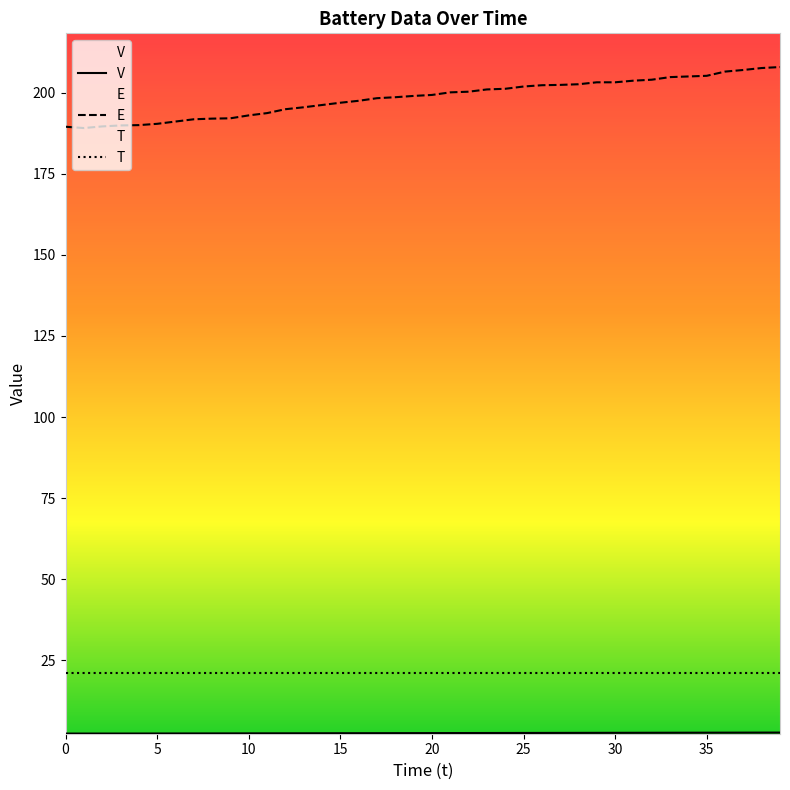

What is the lowest value of the E series?

189.1